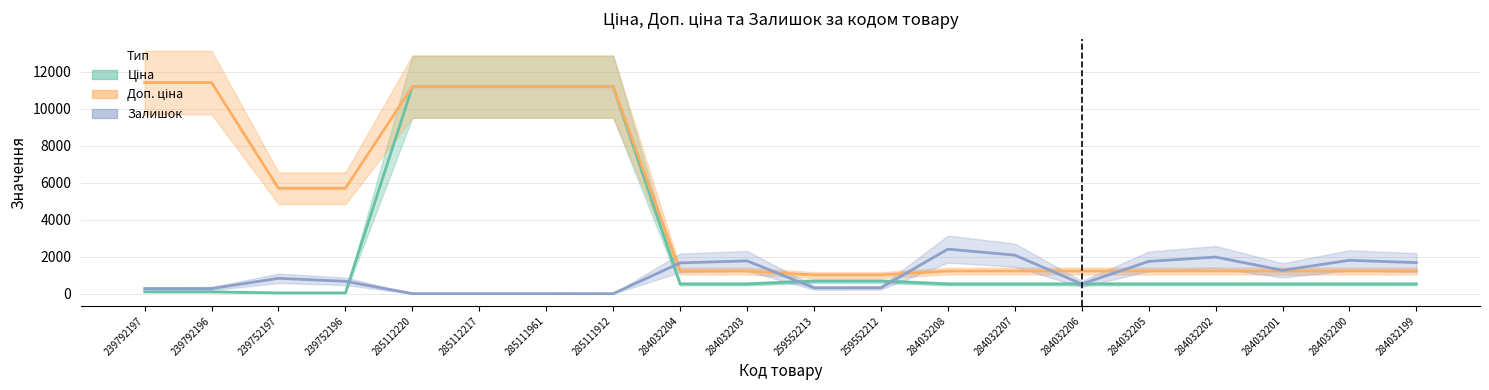

What is the label of the 1st point from the right?

284032199